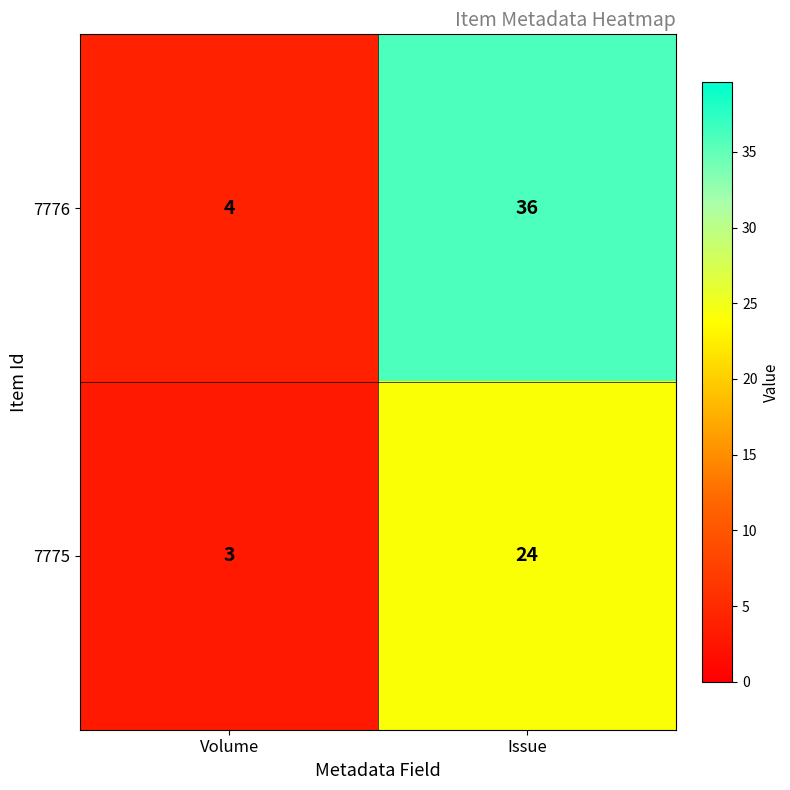

What is the difference between the maximum and minimum values in the 7775 series?

21